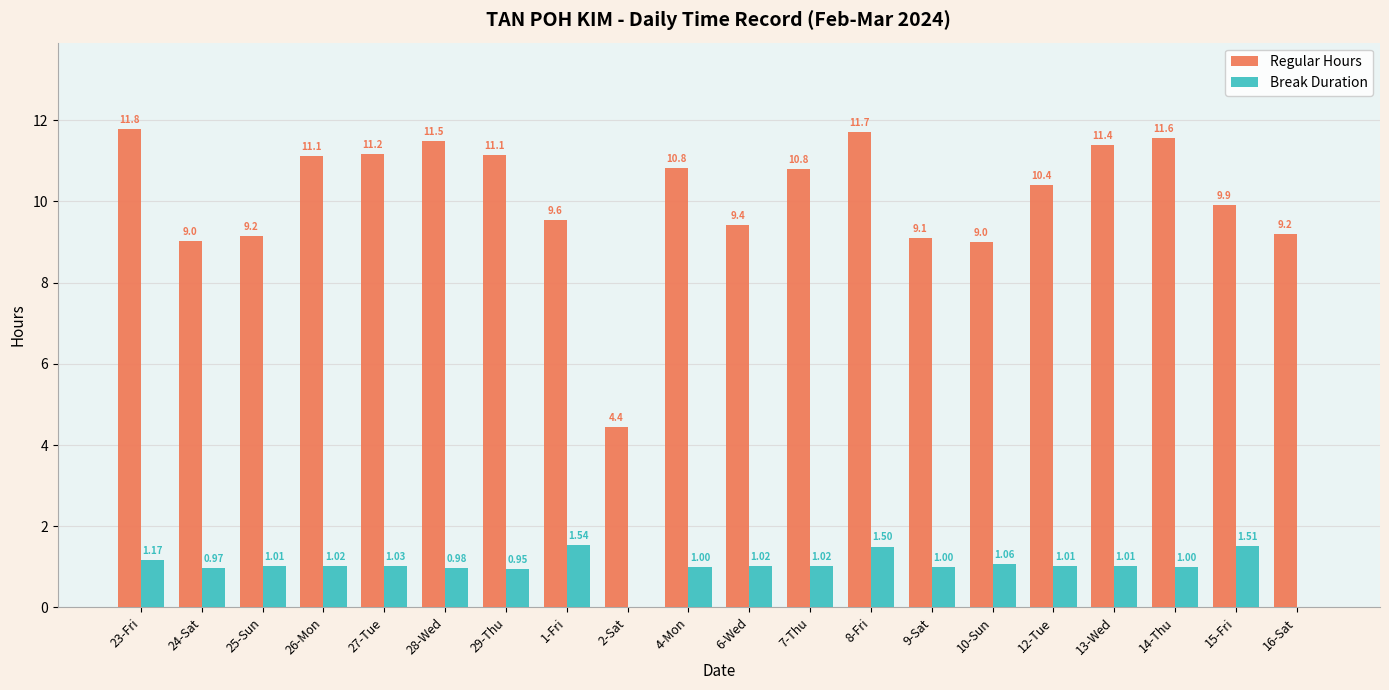

True or false: Regular Hours has a value of 9.6 at 1-Fri.

True